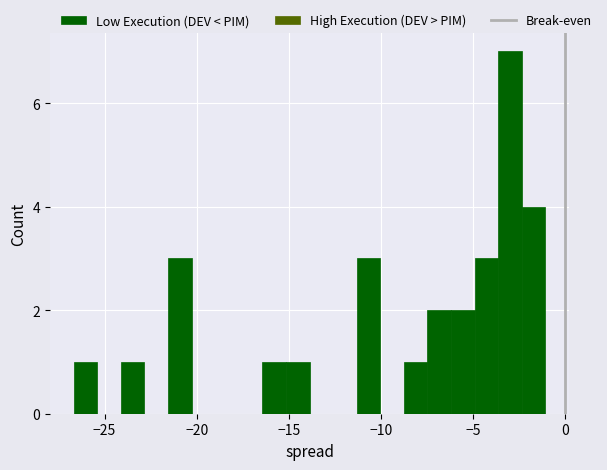

Read against the x-axis, roughly where is the centre of the tallest bar?

-3.0